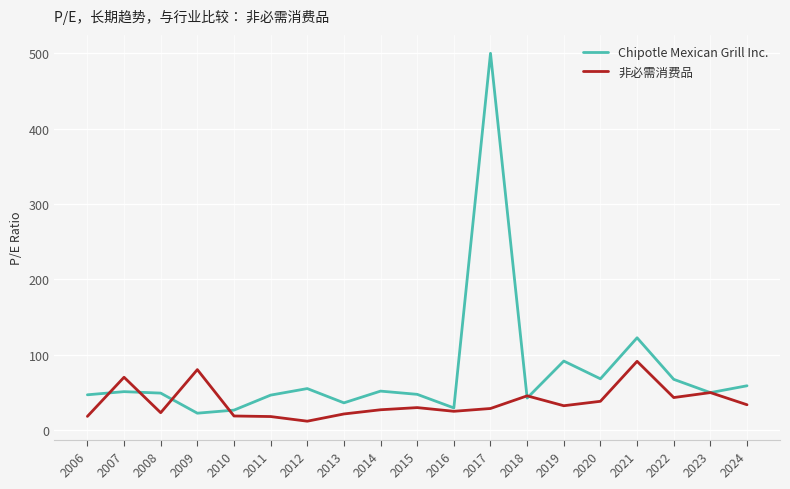

What is the lowest value of the Chipotle Mexican Grill Inc. series?

22.1